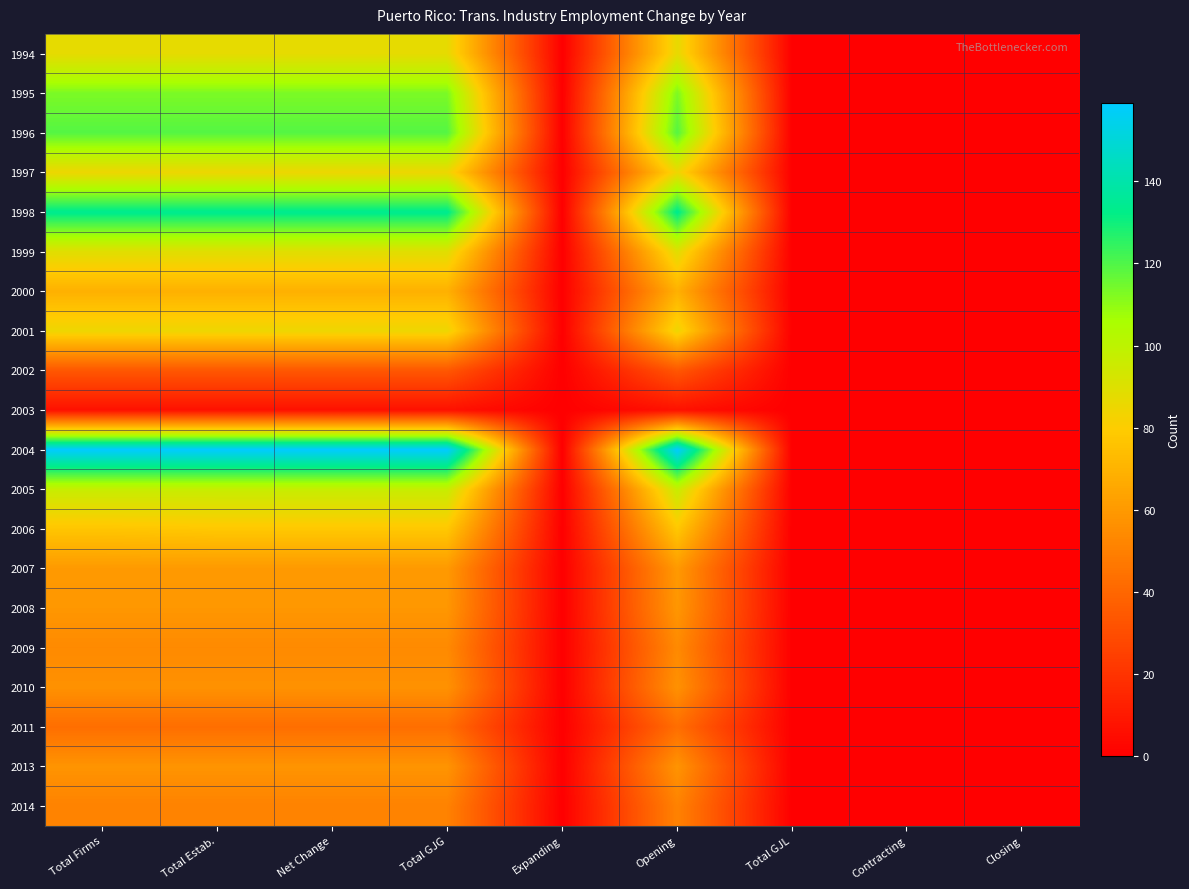

Rank the series at Total Estab. from highest to lowest value.

2004, 1998, 1996, 1995, 2005, 1999, 1994, 1997, 2001, 2006, 2000, 2007, 2008, 2013, 2010, 2009, 2014, 2011, 2002, 2003